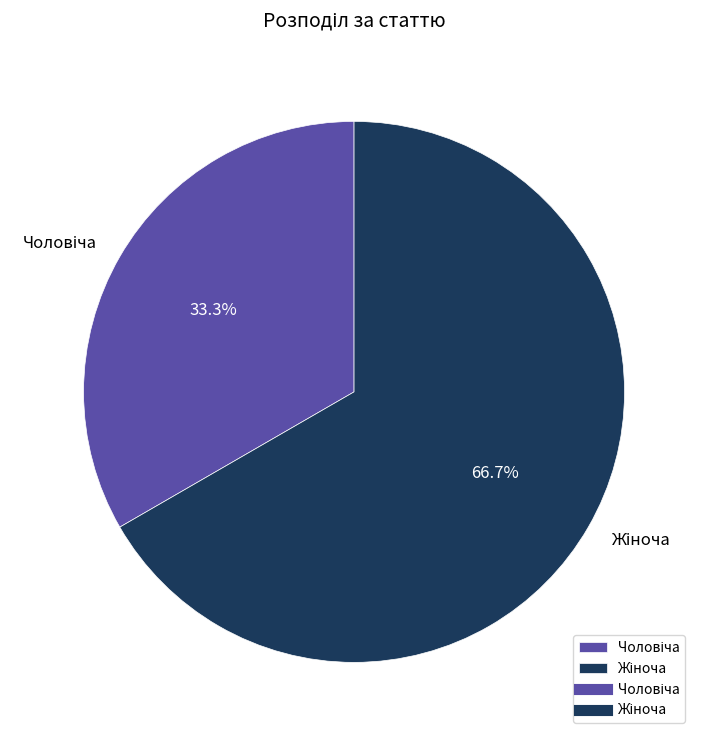

Is there a majority slice in this chart?

Yes